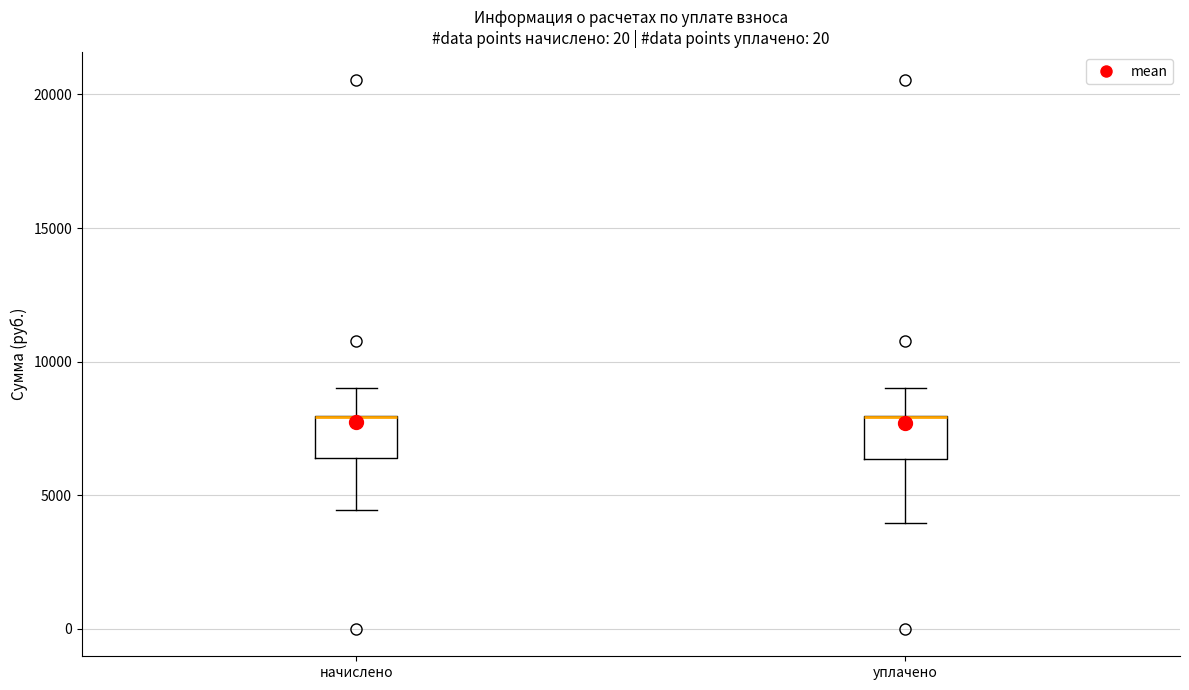

Reading left to right, read every box against the y-axis: the position of its median line, the range the box covers, and the ends of its whiskers. The values are not printed on the chart, so give them approximately, as read against the axis.

начислено: median 8000 (drawn on the box's upper edge), box 6500 to 8000, whiskers 4500 to 9000
уплачено: median 8000 (drawn on the box's upper edge), box 6500 to 8000, whiskers 4000 to 9000